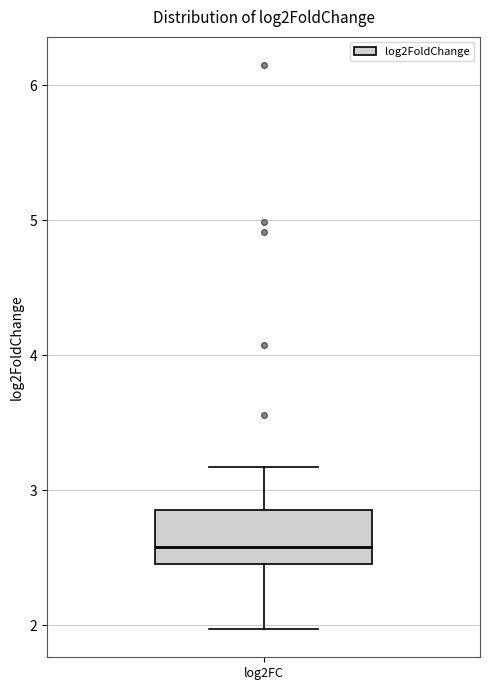

Where is the upper edge of the box for log2FC on the y-axis? The values are not printed on the chart, so give them approximately, as read against the axis.

2.9